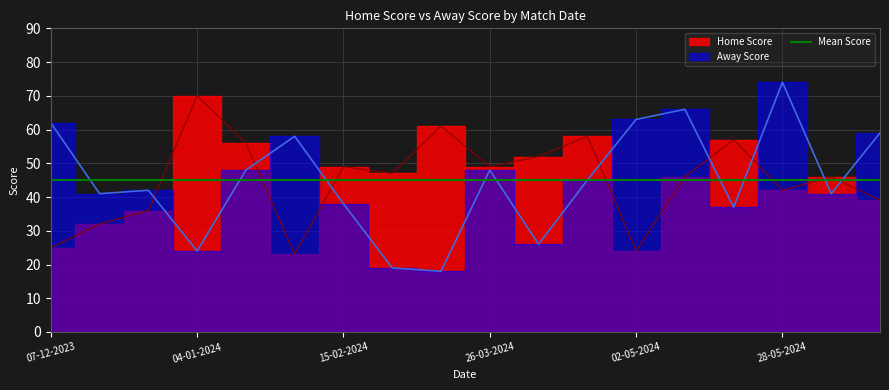

Which category has the highest value in the Home Score series?

04-01-2024